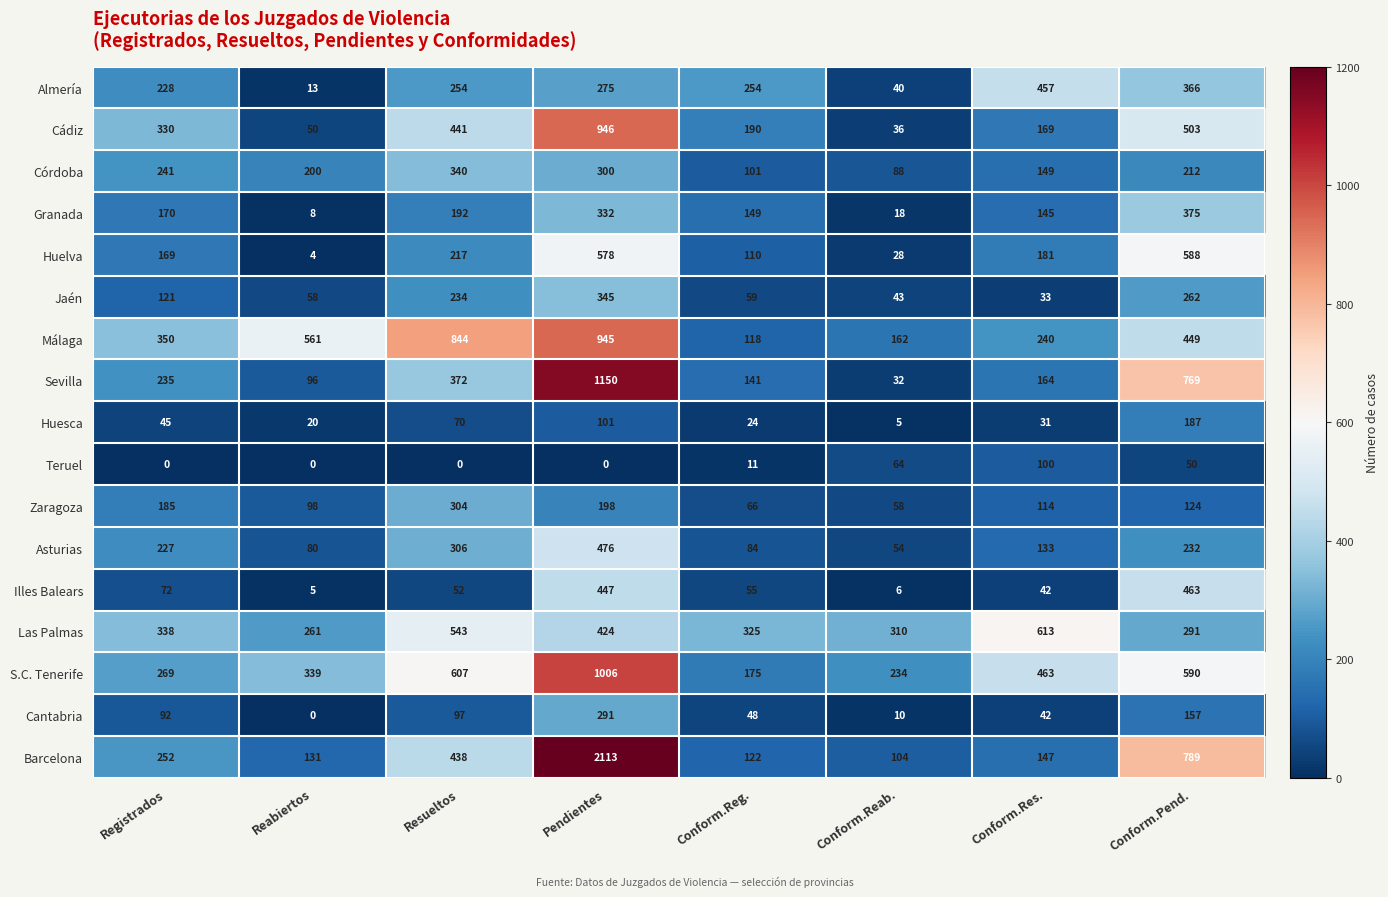

At which label does Illes Balears first exceed 55?

Registrados